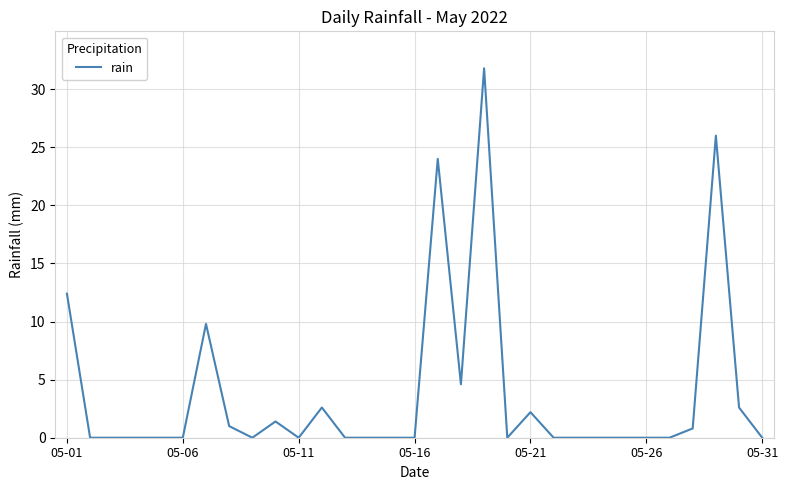

What is the difference between the maximum and minimum values?

31.8